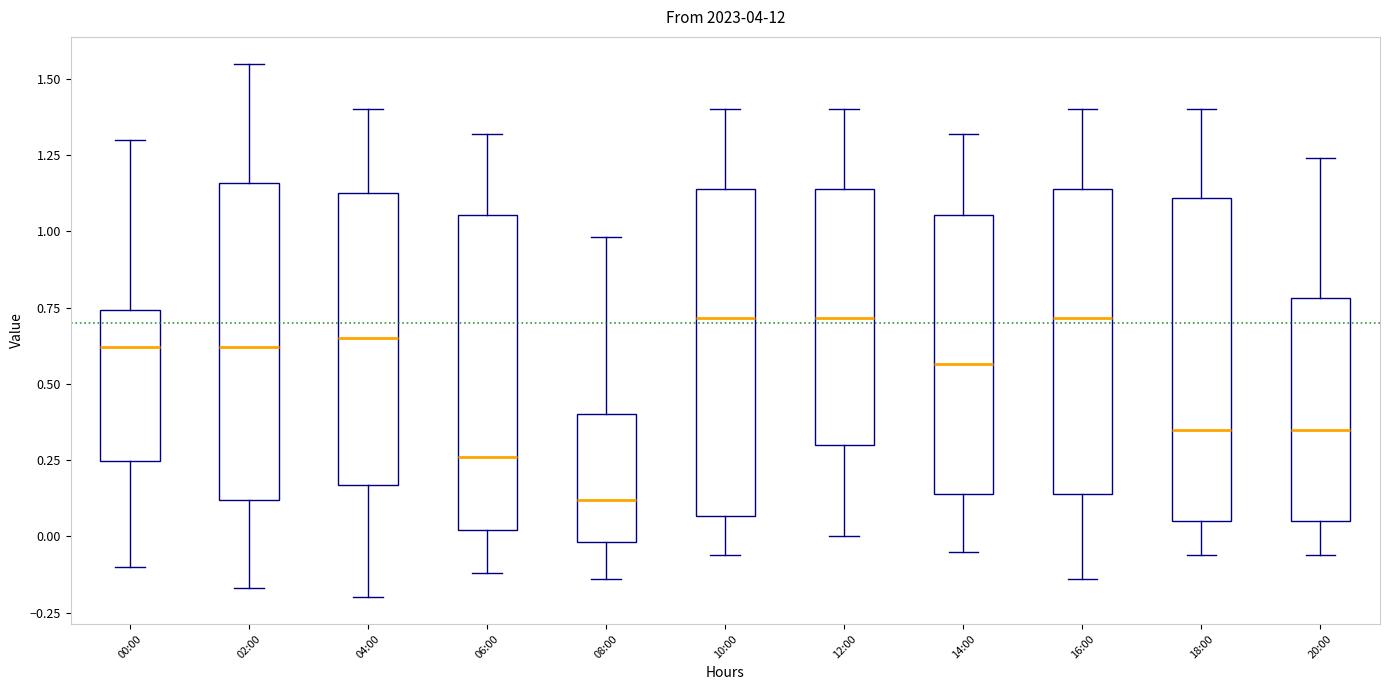

Reading left to right, transcribe this box plot: for each box, give where its median line is, the range the box spans, and where its two whiskers end, as read against the y-axis. The values are not printed on the chart, so give them approximately, as read against the axis.

00:00: median 0.60, box 0.25 to 0.75, whiskers -0.10 to 1.30
02:00: median 0.60, box 0.10 to 1.15, whiskers -0.15 to 1.55
04:00: median 0.65, box 0.15 to 1.15, whiskers -0.20 to 1.40
06:00: median 0.25, box 0.00 to 1.05, whiskers -0.10 to 1.30
08:00: median 0.10, box 0.00 to 0.40, whiskers -0.15 to 1.00
10:00: median 0.70, box 0.05 to 1.15, whiskers -0.05 to 1.40
12:00: median 0.70, box 0.30 to 1.15, whiskers 0.00 to 1.40
14:00: median 0.55, box 0.15 to 1.05, whiskers -0.05 to 1.30
16:00: median 0.70, box 0.15 to 1.15, whiskers -0.15 to 1.40
18:00: median 0.35, box 0.05 to 1.10, whiskers -0.05 to 1.40
20:00: median 0.35, box 0.05 to 0.80, whiskers -0.05 to 1.25